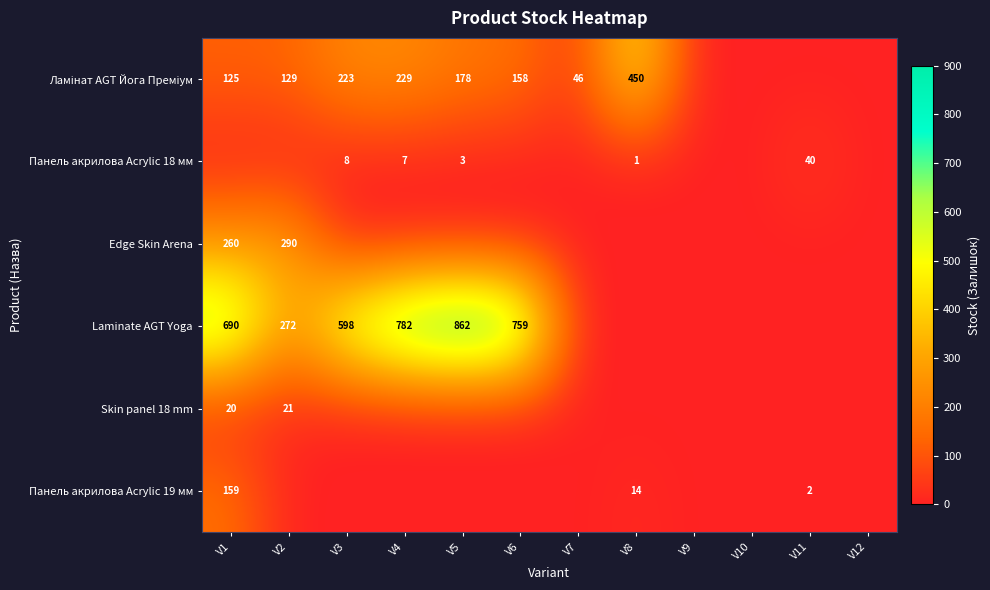

Is it true that Панель акрилова Acrylic 19 мм equals 3 at V11?

False